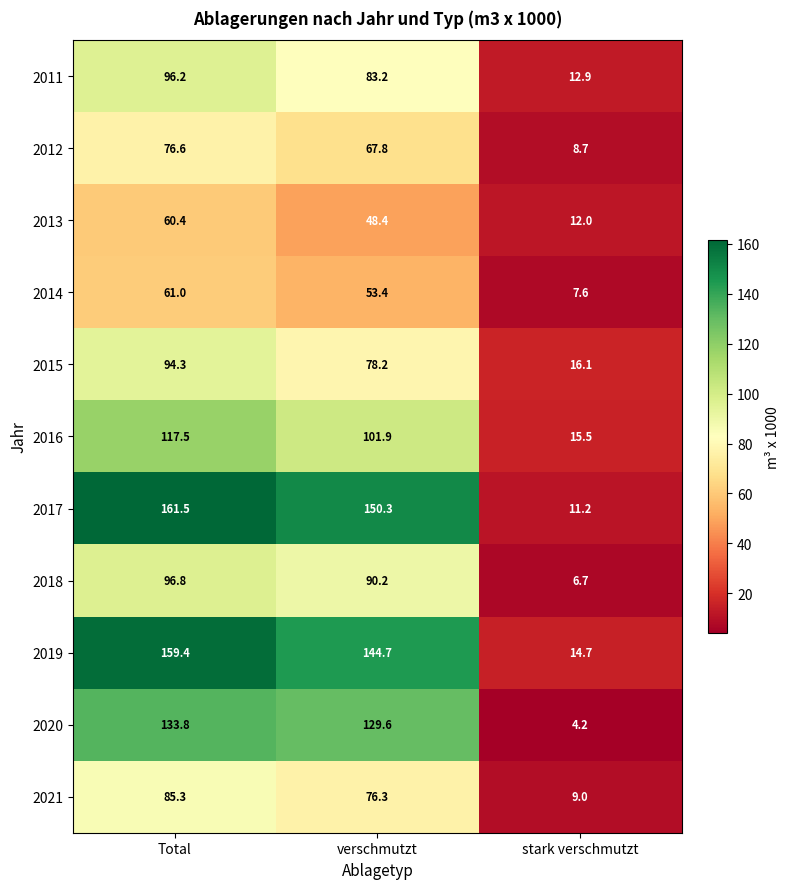

List the series in order of their peak value, highest first.

2017, 2019, 2020, 2016, 2018, 2011, 2015, 2021, 2012, 2014, 2013